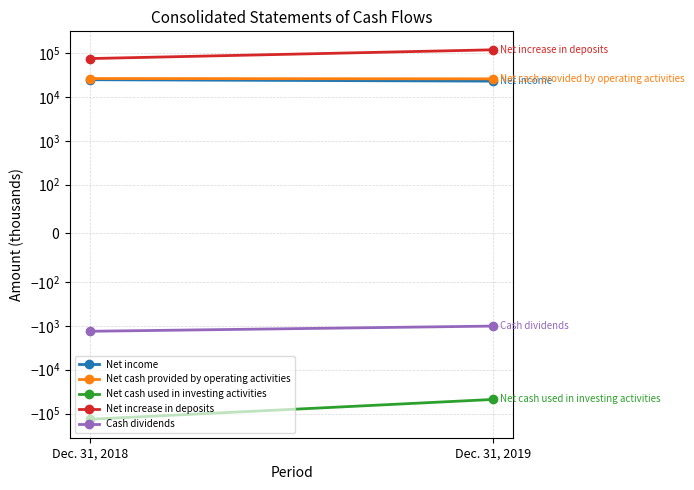

What is the value of the Net increase in deposits point at the 1st from the left?

75537